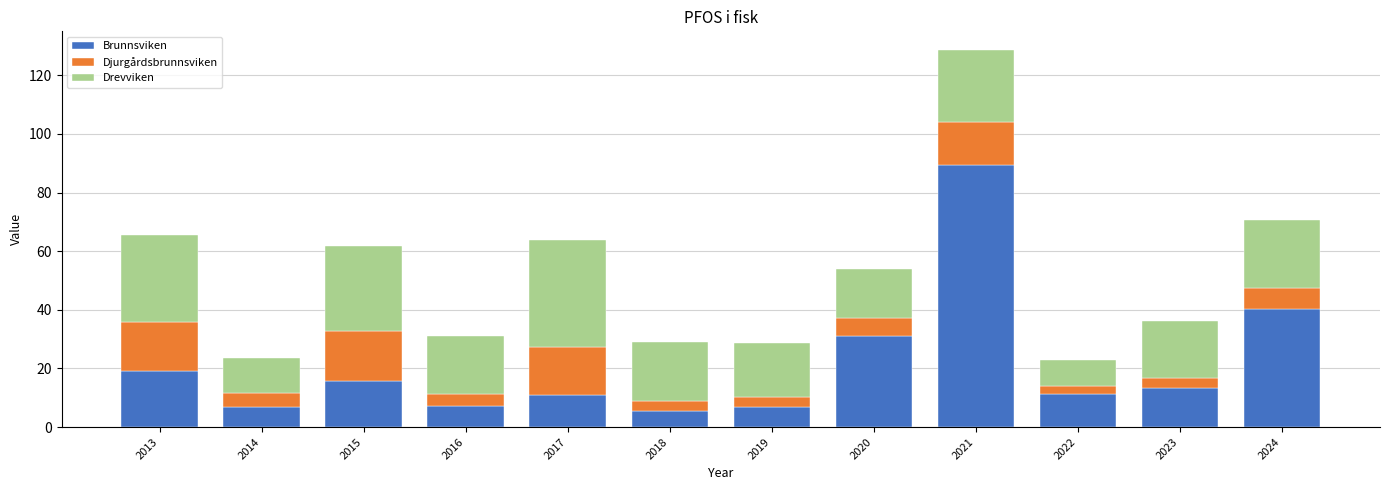

Are the bars grouped side by side (vs. stacked)?

No